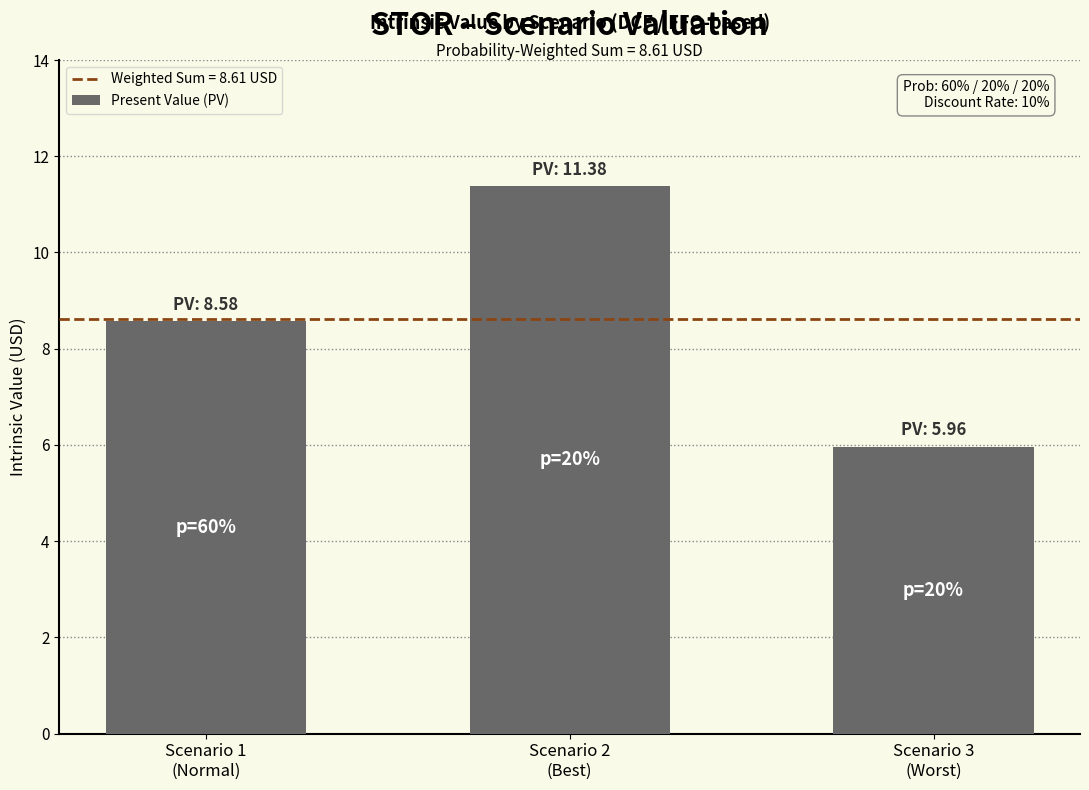

Reading left to right, extract all data points from this chart.

Scenario 1
(Normal)=8.6	Scenario 2
(Best)=11.4	Scenario 3
(Worst)=6.0